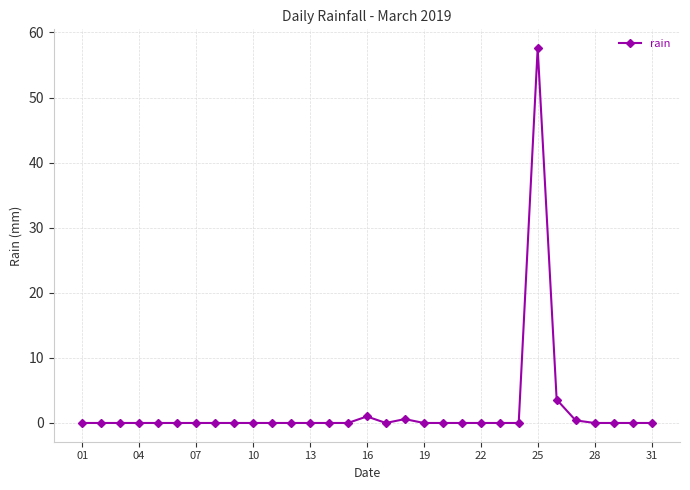

What is the difference between the maximum and second lowest values?

57.6